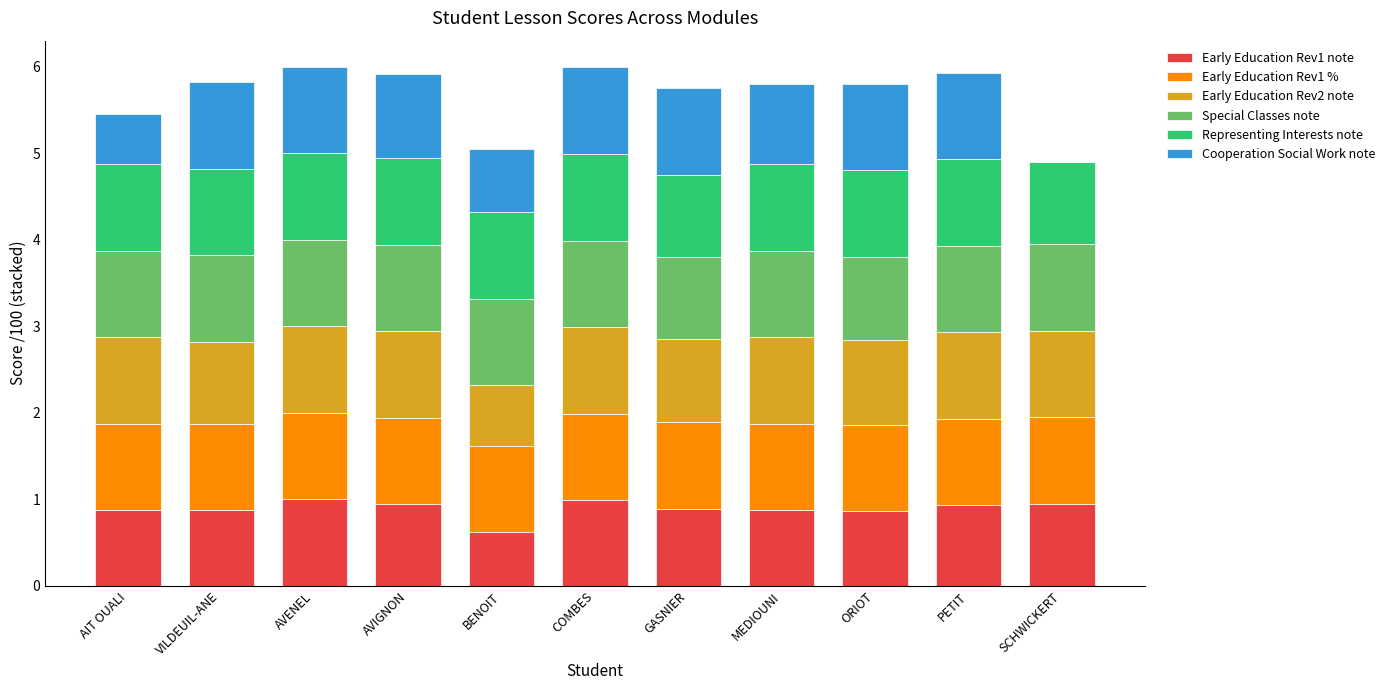

The Early Education Rev1 note series shows 0.9 at AVIGNON. True or false?

True